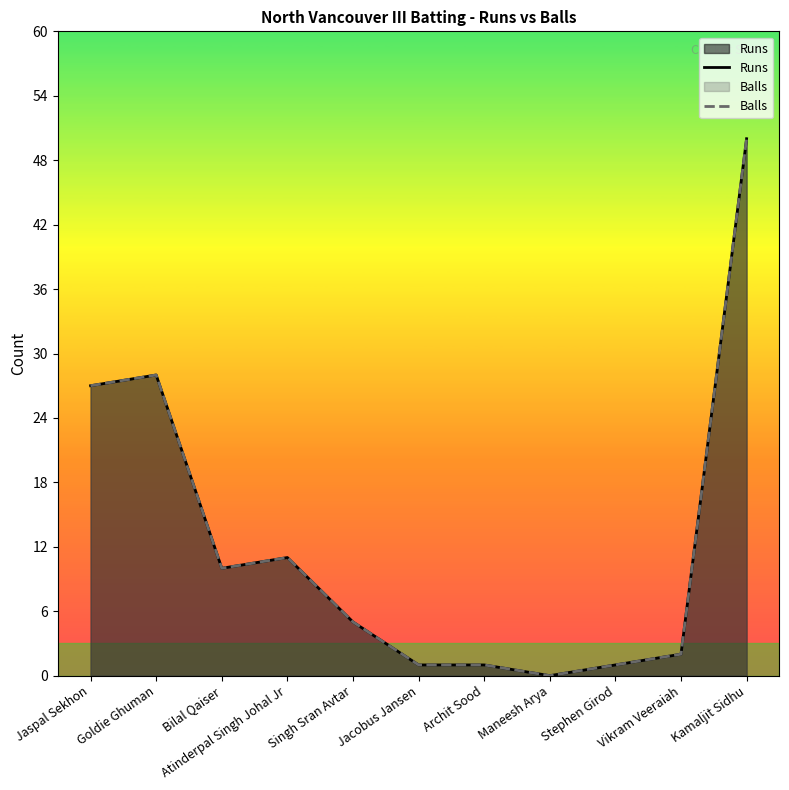

True or false: Runs has more than 1 points higher than both neighbors.

True